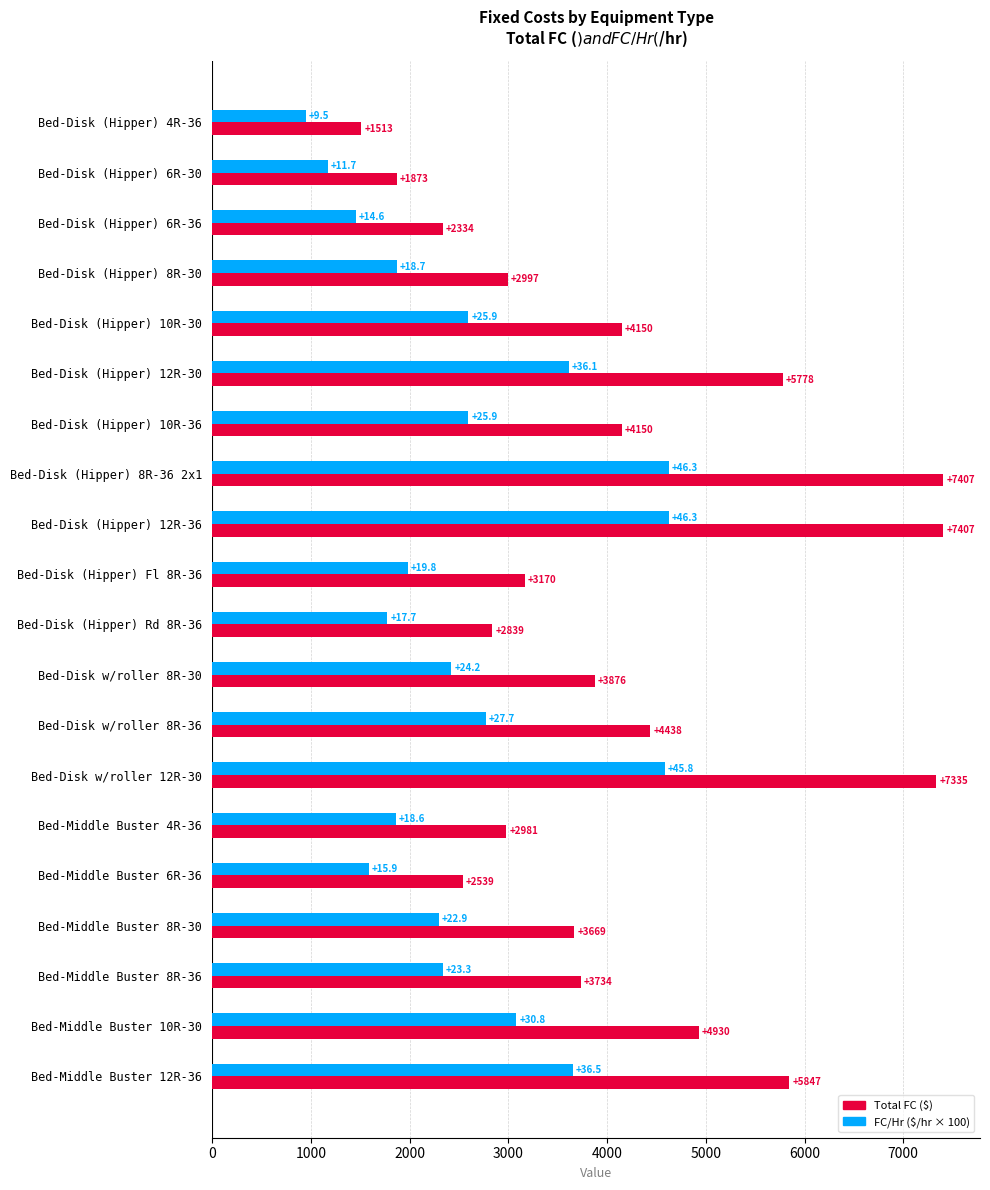

What are all the series names shown in the legend?

Total FC ($), FC/Hr ($/hr × 100)